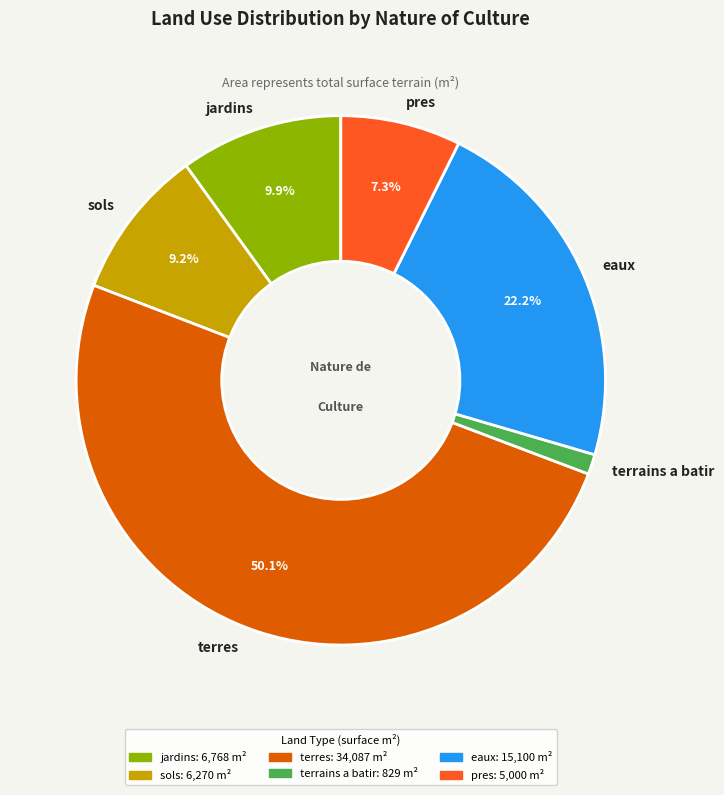

To the nearest percent, what is the difference between the largest and smallest slice percentages?

49%